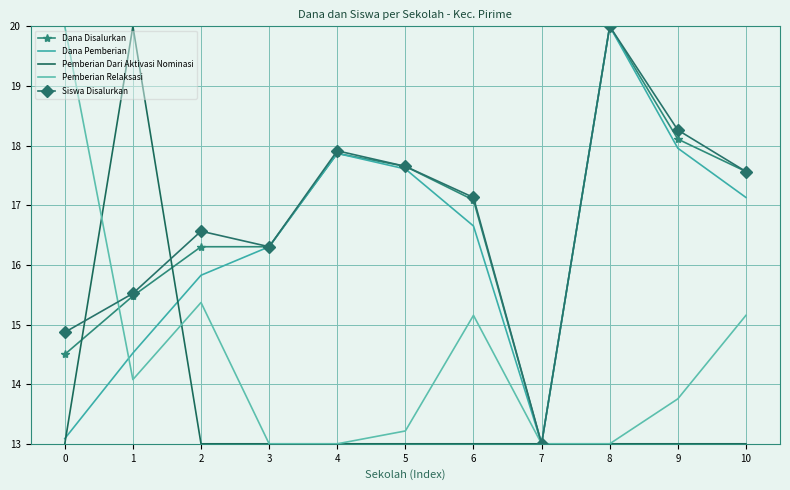

At which category is the sum across all series the highest?

8